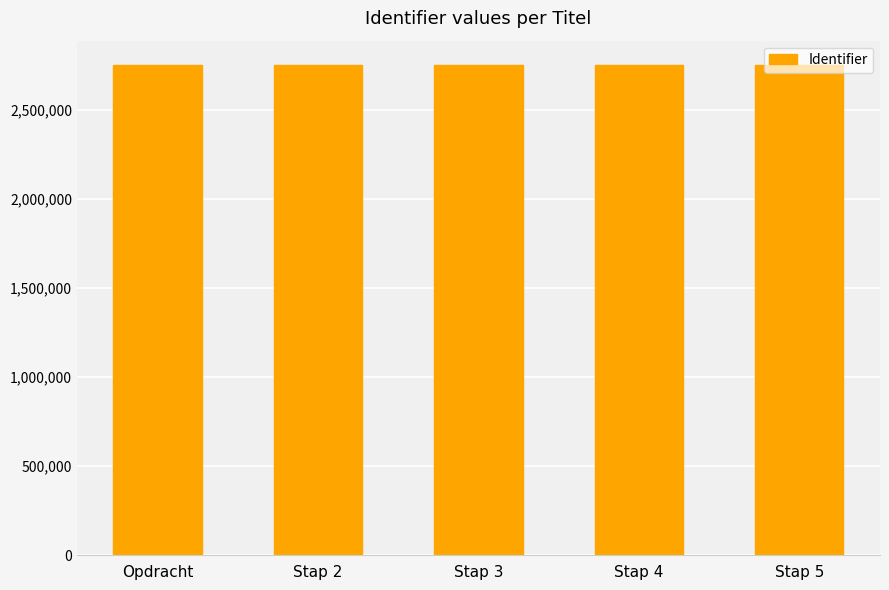

How many distinct data groups are displayed?

1